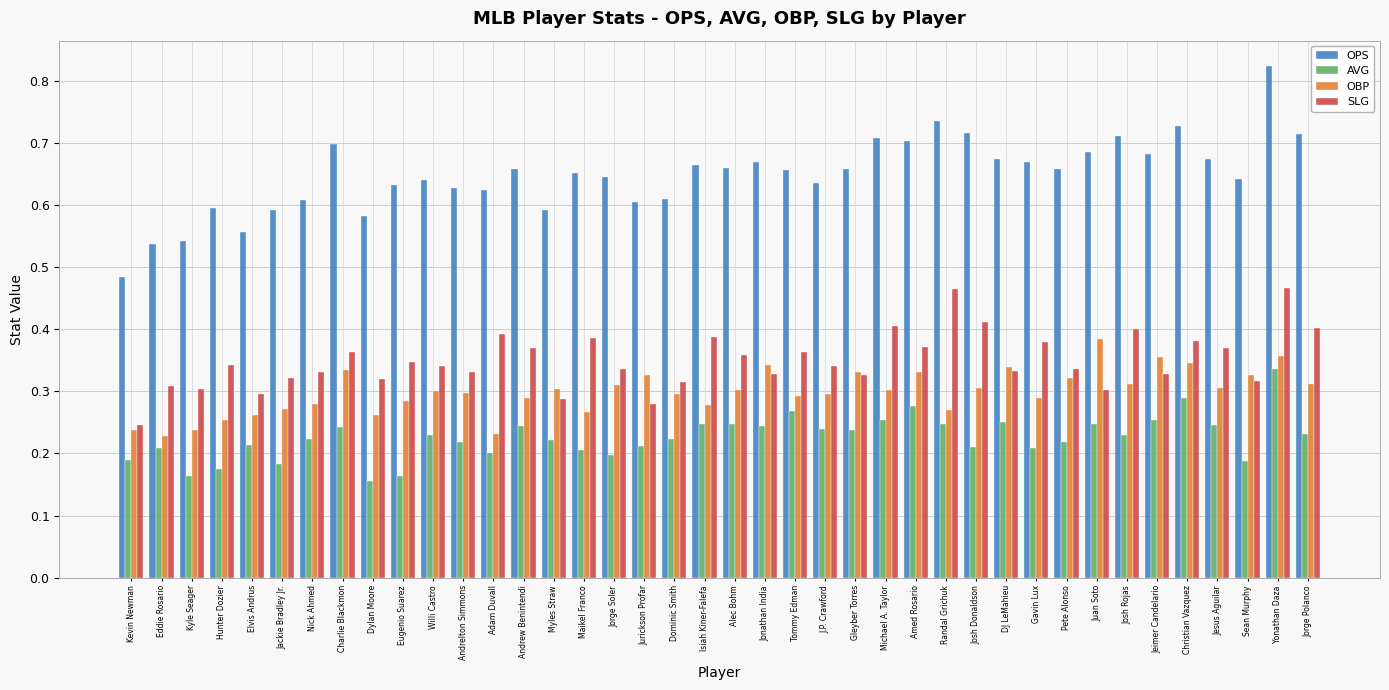

What is the label of the 35th bar from the left?

Jeimer Candelario